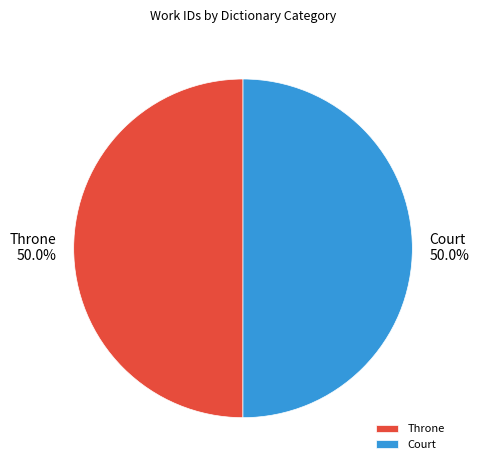

What percentage is NOT represented by Court?

50.0%